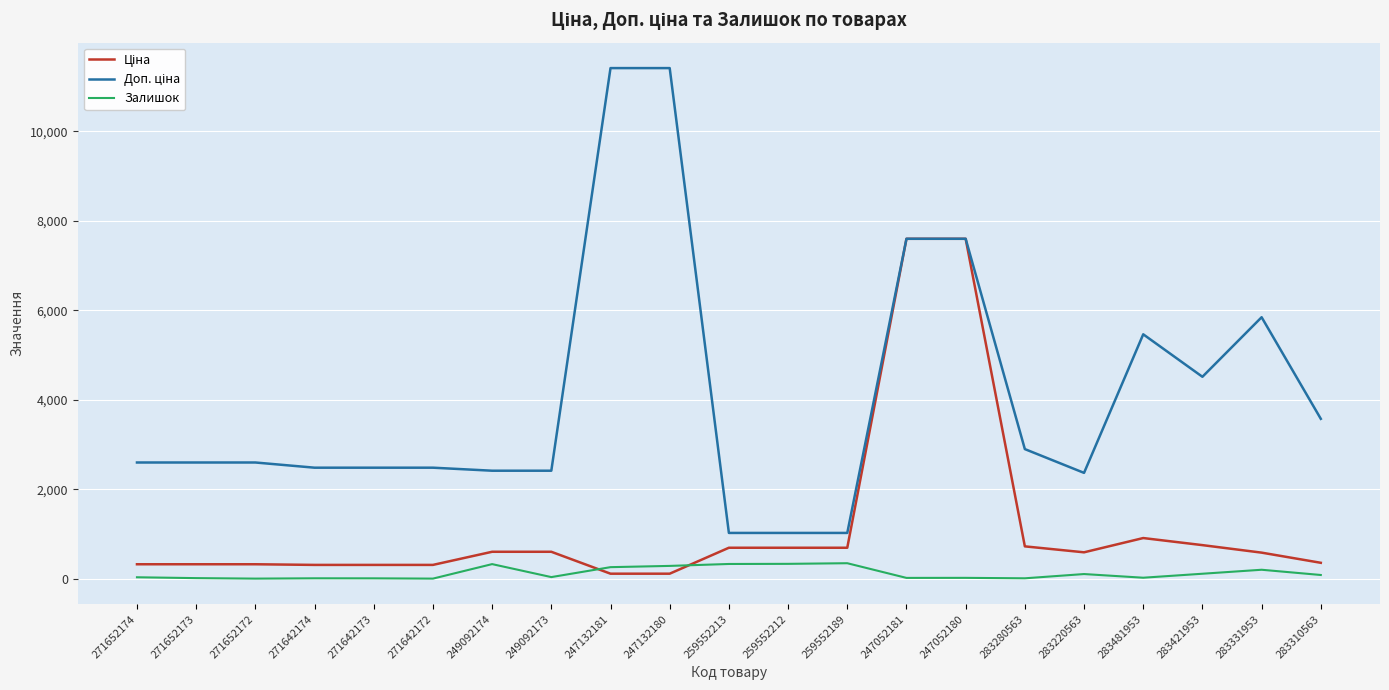

The Залишок series shows 21.0 at 247052180. True or false?

True